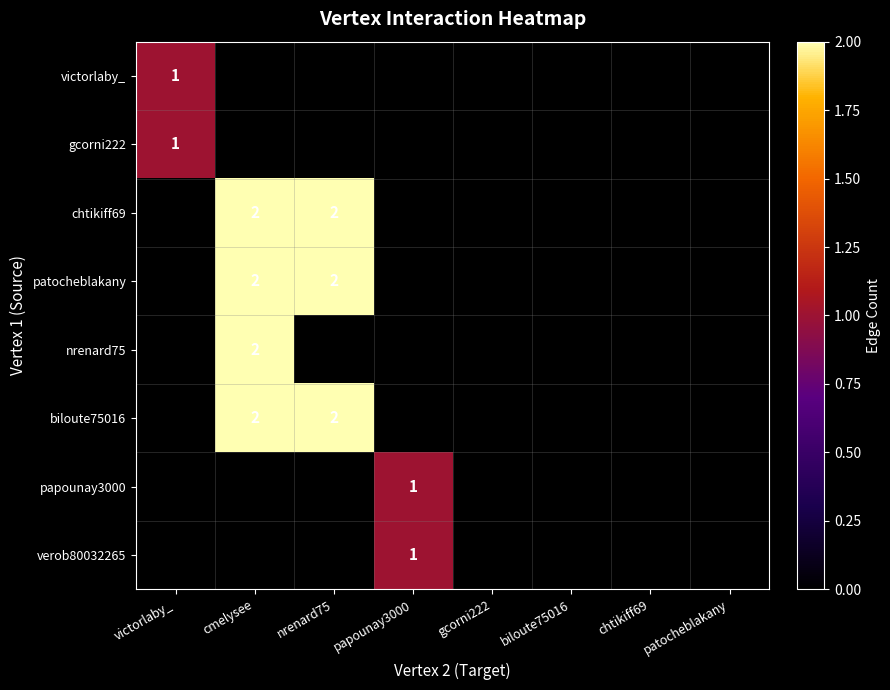

Count the nrenard75 values in the range 0 to 1.

7